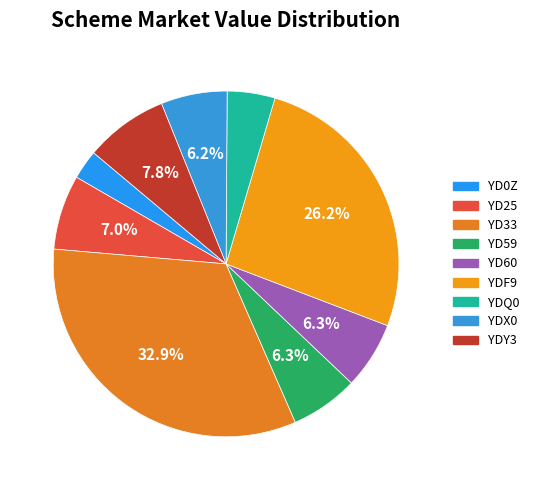

Count the number of slices in the pie.

9